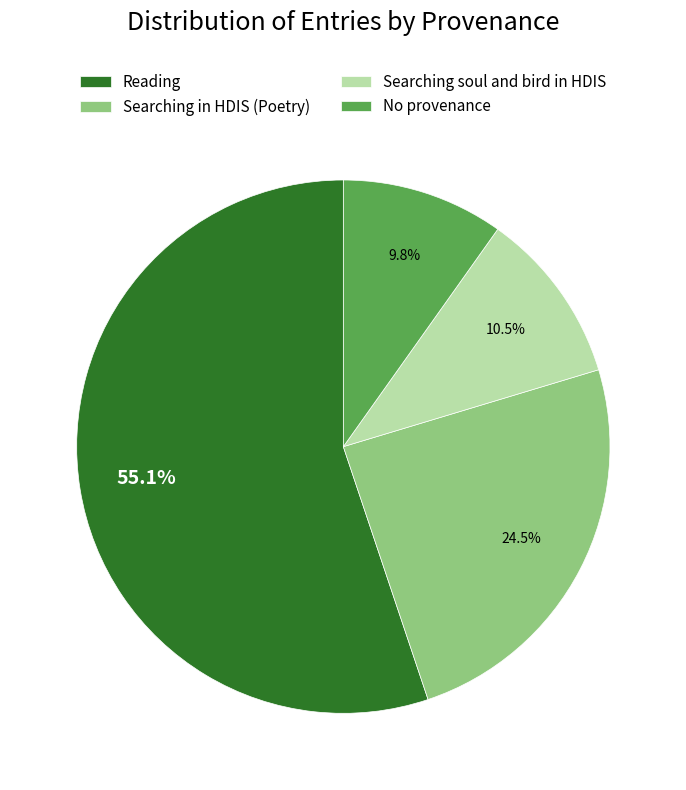

Rank the categories by value from lowest to highest.

No provenance, Searching soul and bird in HDIS, Searching in HDIS (Poetry), Reading